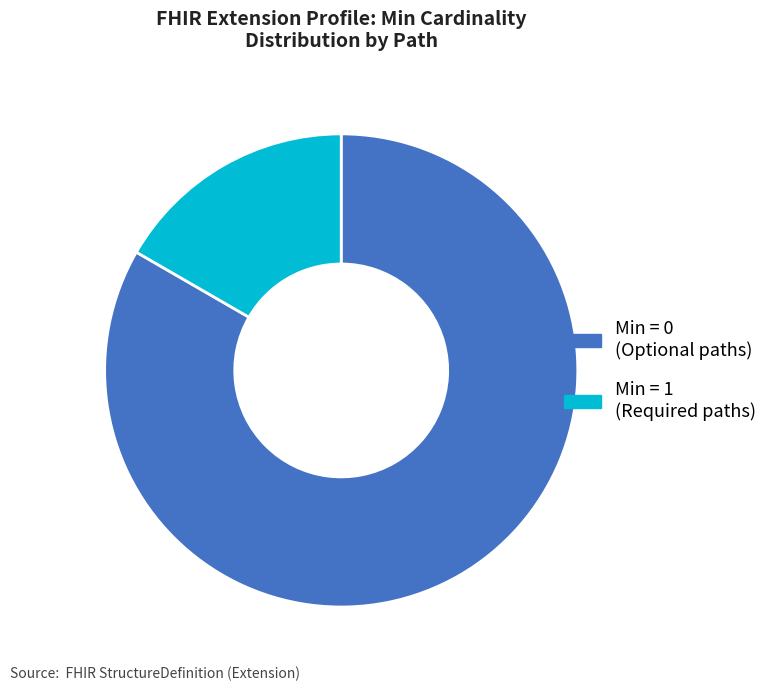

Which category accounts for the majority?

Min = 0 (Optional paths)